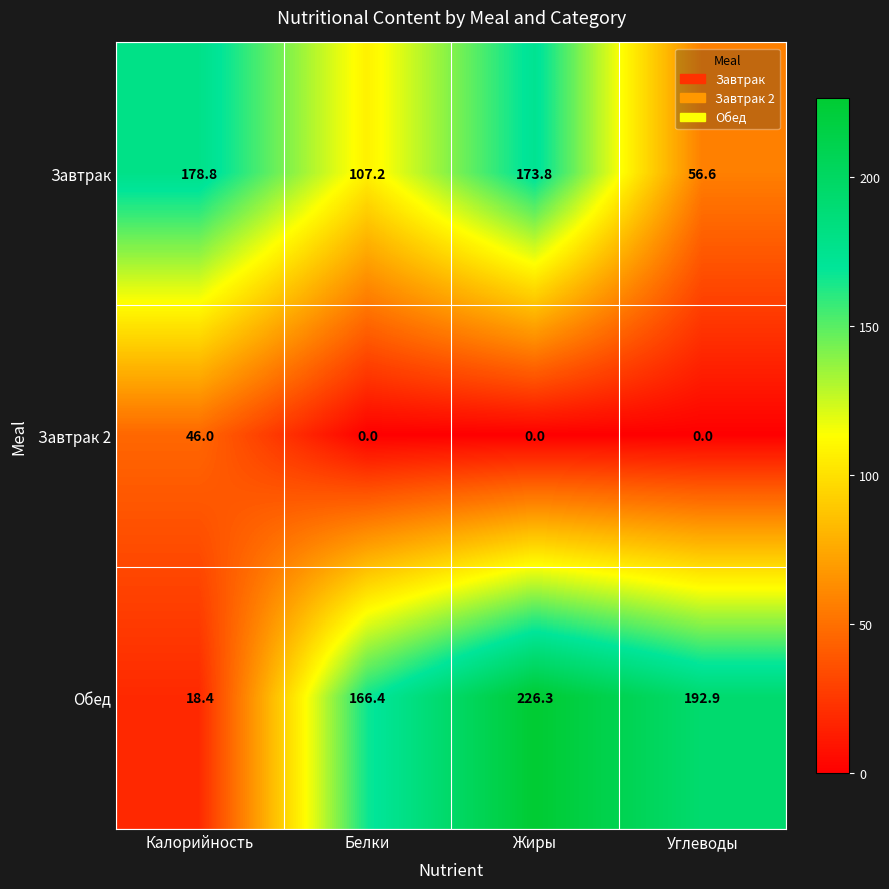

What is the total value across all series at Углеводы?

249.5